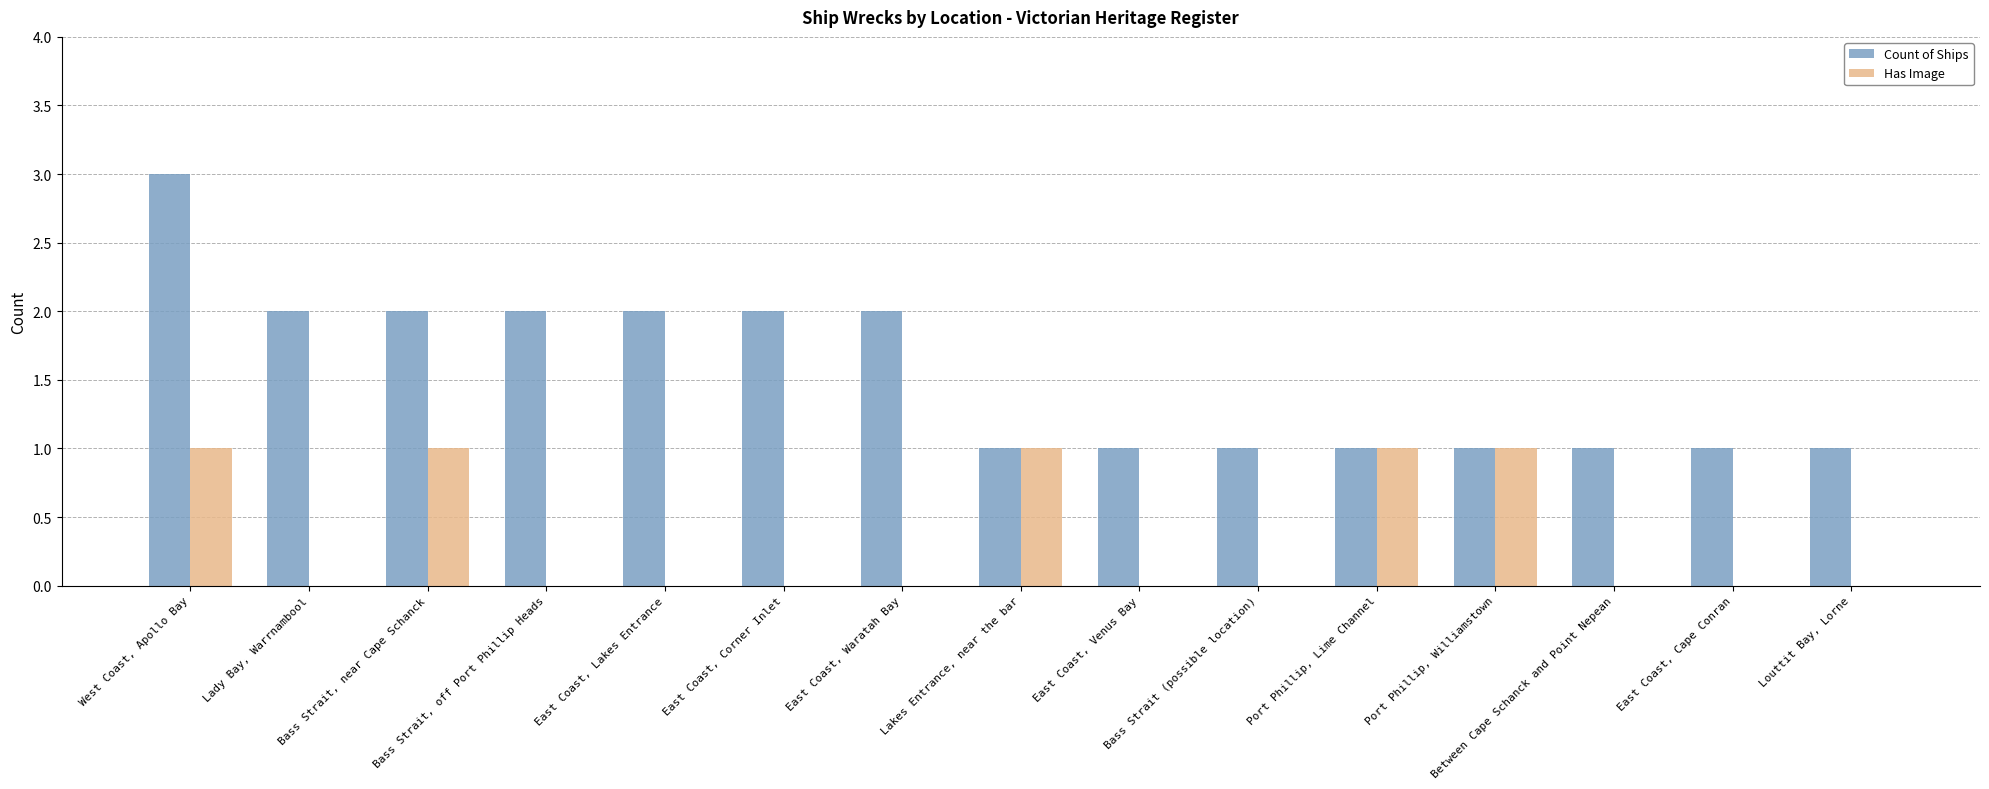

Which series has the largest range (max minus min)?

Count of Ships